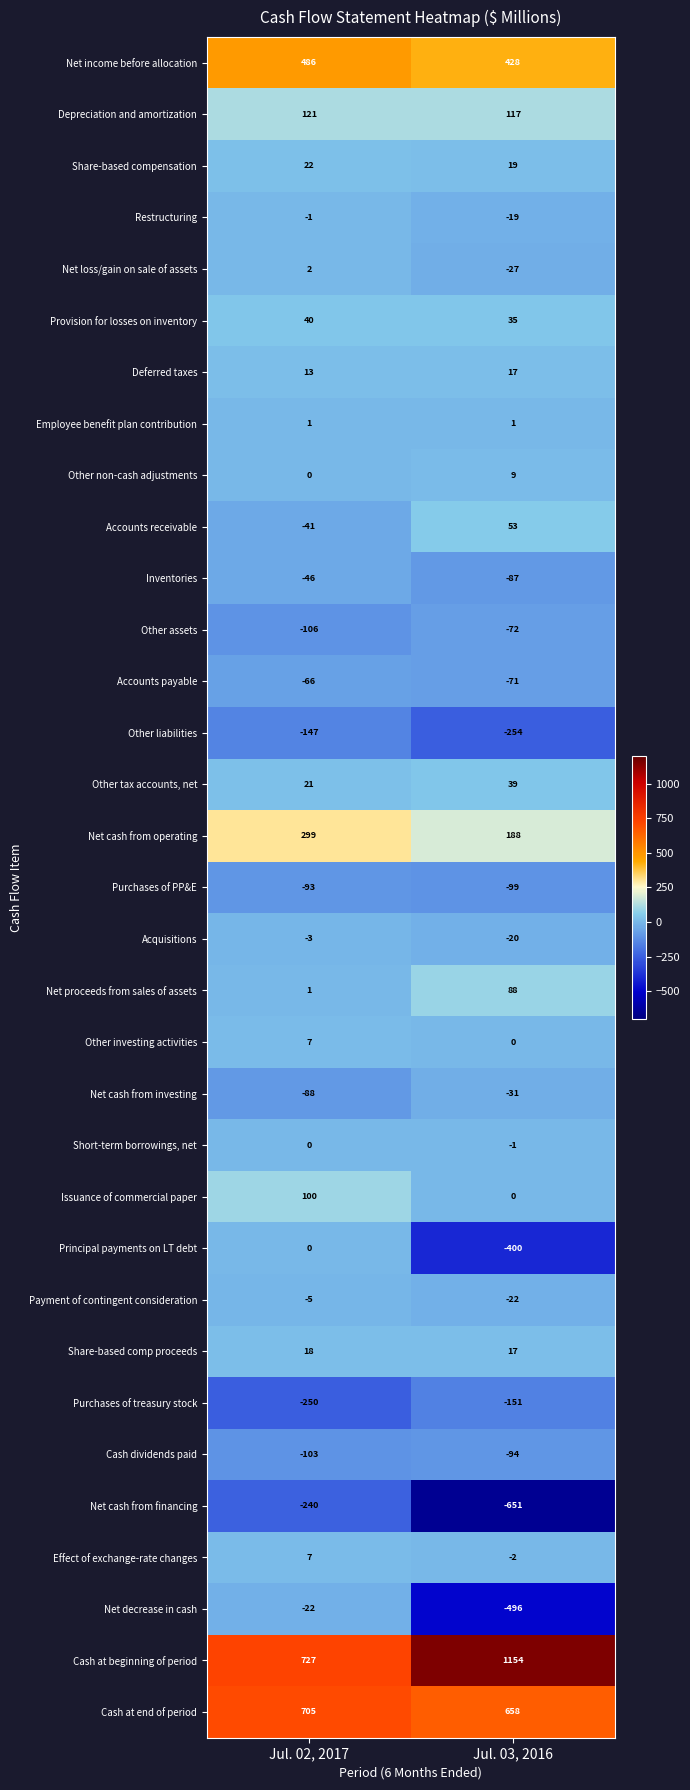

Where is Net cash from operating nearest to the value 243?

Jul. 03, 2016